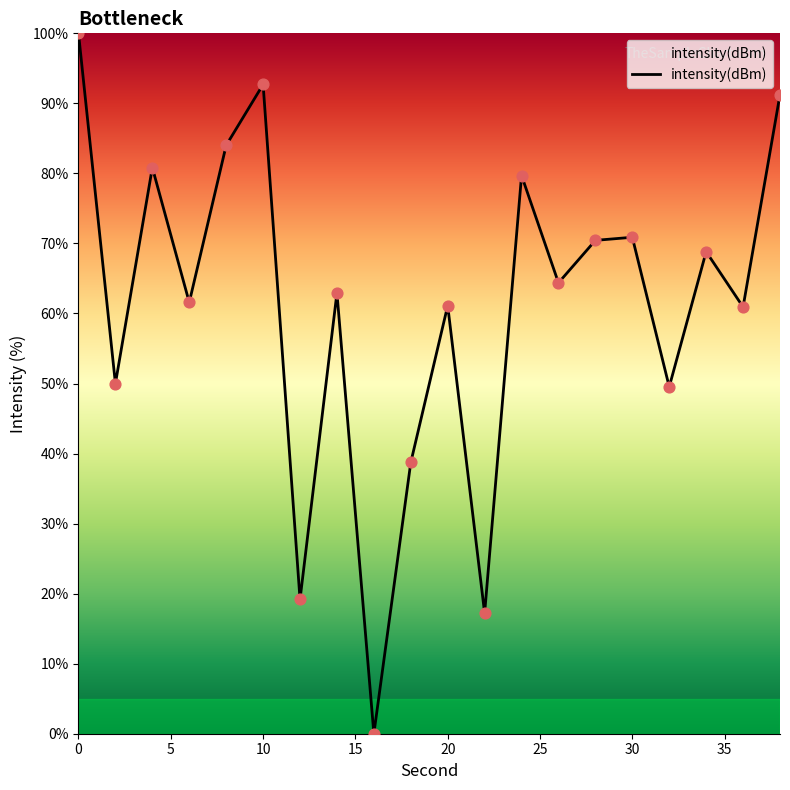

What is the difference between the maximum and minimum values?

100.0